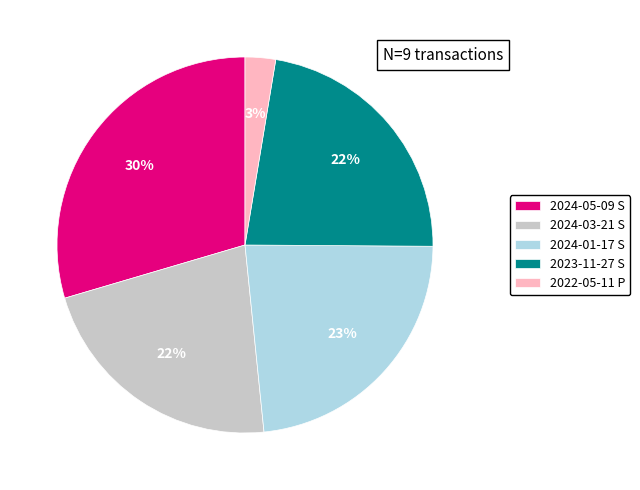

Does any single category account for the majority?

No